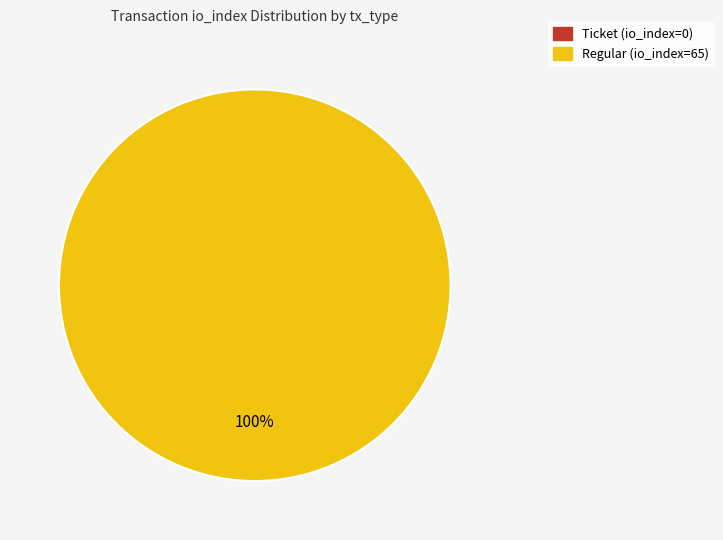

True or false: Regular (io_index=65) accounts for 99% of the total.

False